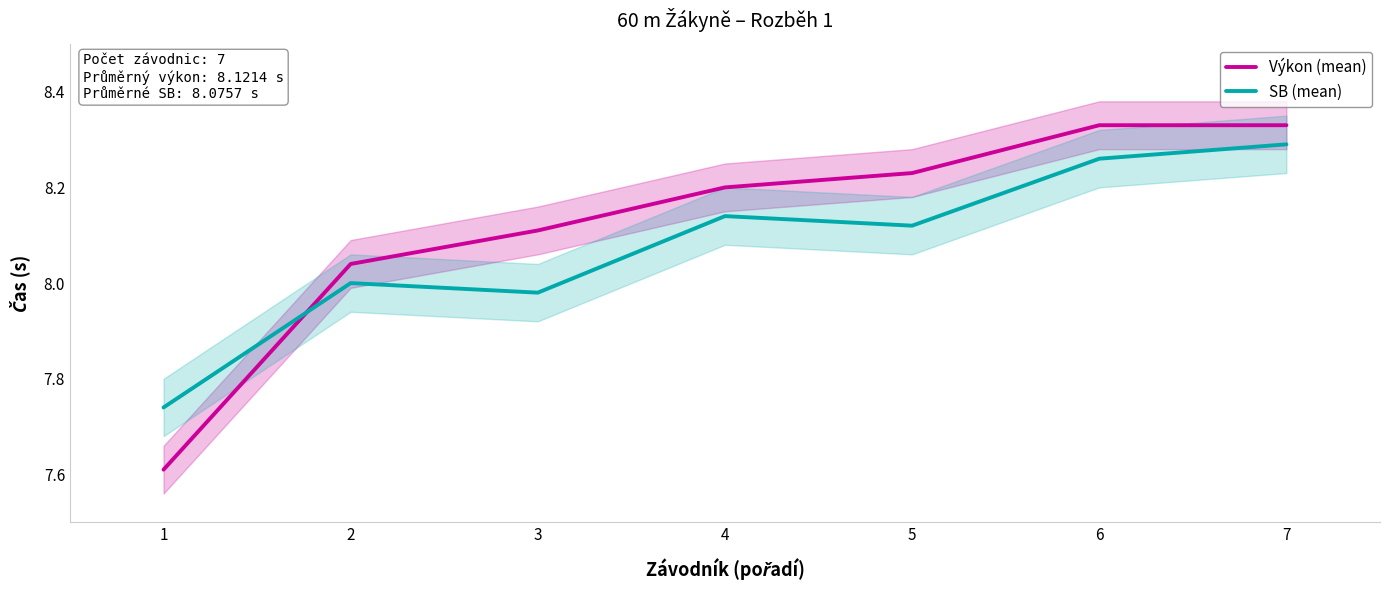

What is the average value of the SB (mean) series?

8.1